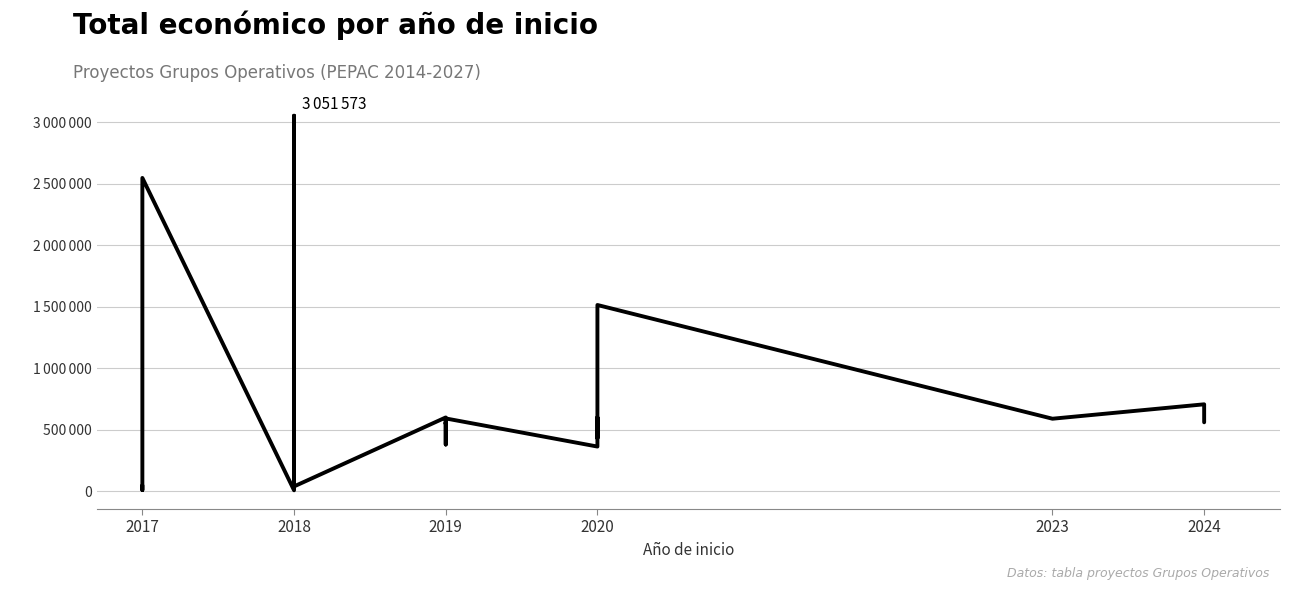

Is it true that the value at 2017 is 73333?

False